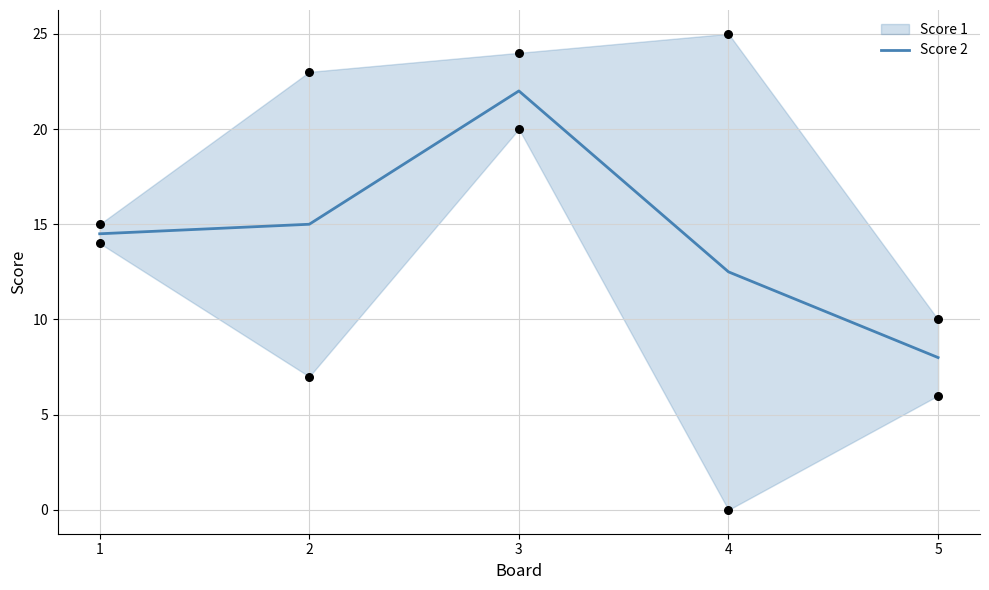

Which has a higher value, 3 or 5?

3